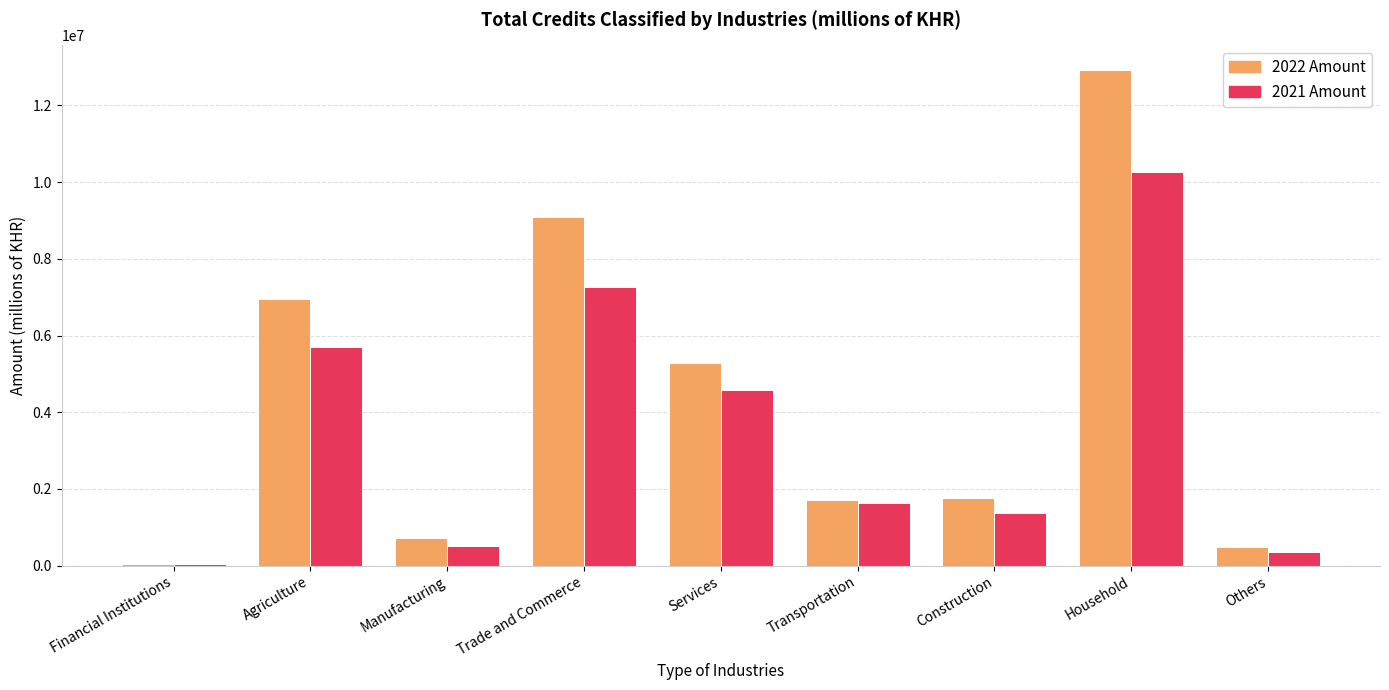

What is the maximum value shown in the chart?

12920909.1